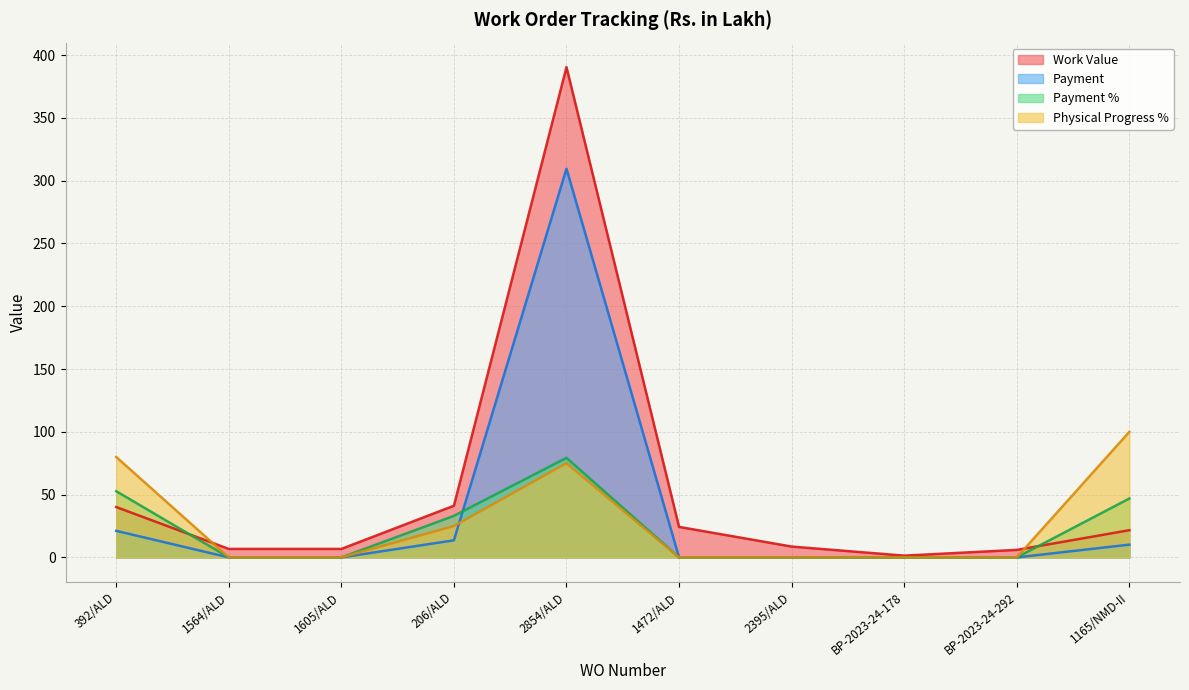

Does the chart have visible grid lines?

Yes